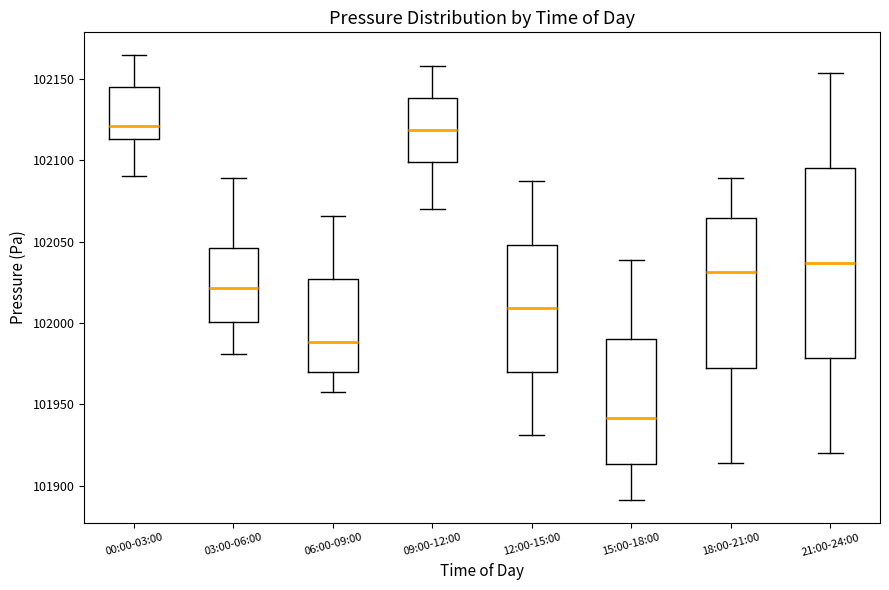

Which box is the tallest, from its lower edge to its upper edge?

21:00-24:00